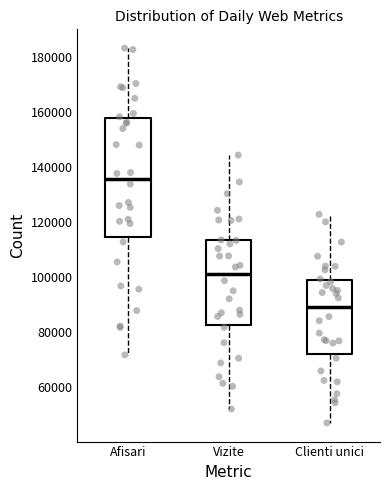

Reading left to right, read every box against the y-axis: the position of its median line, the range the box covers, and the ends of its whiskers. The values are not printed on the chart, so give them approximately, as read against the axis.

Afisari: median 136000, box 114000 to 158000, whiskers 72000 to 184000
Vizite: median 102000, box 82000 to 114000, whiskers 52000 to 144000
Clienti unici: median 88000, box 72000 to 98000, whiskers 46000 to 122000